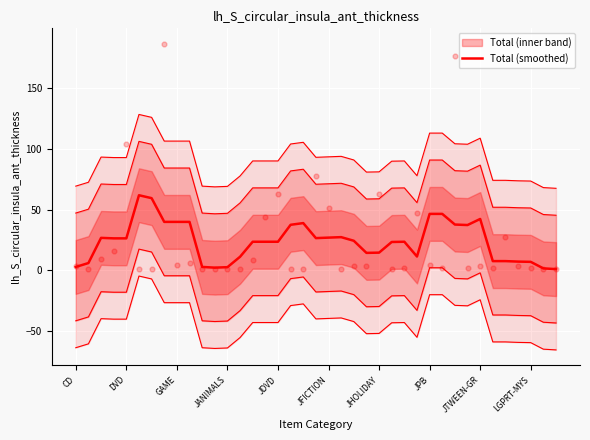

What is the ratio of the value at 34 to the value at 31?

0.2